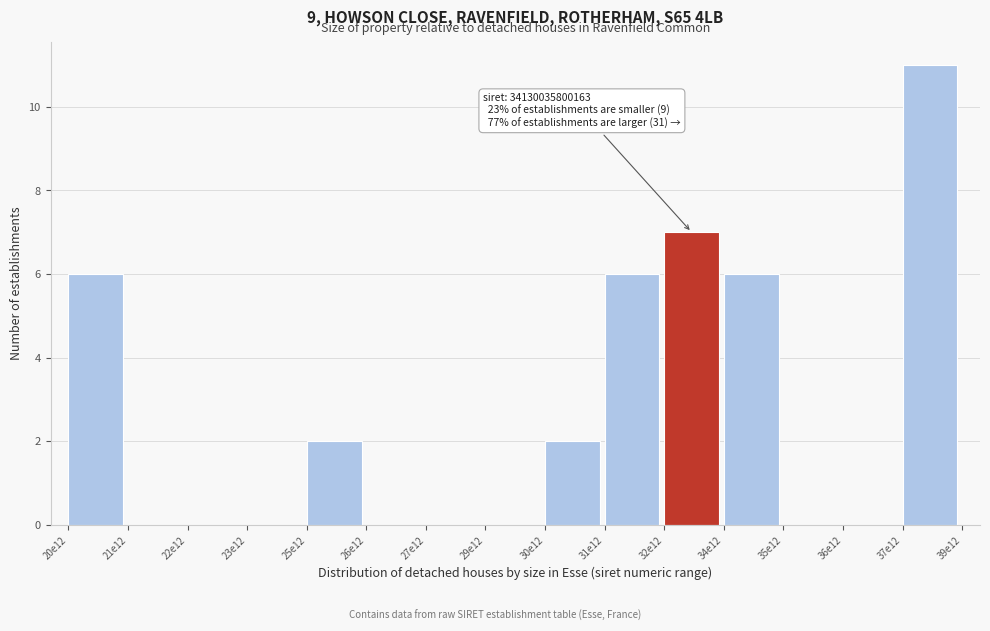

Reading right to left, transcribe all the data shown in this chart.

37e12=11	36e12=0	35e12=0	34e12=6	32e12=7	31e12=6	30e12=2	29e12=0	27e12=0	26e12=0	25e12=2	23e12=0	22e12=0	21e12=0	20e12=6